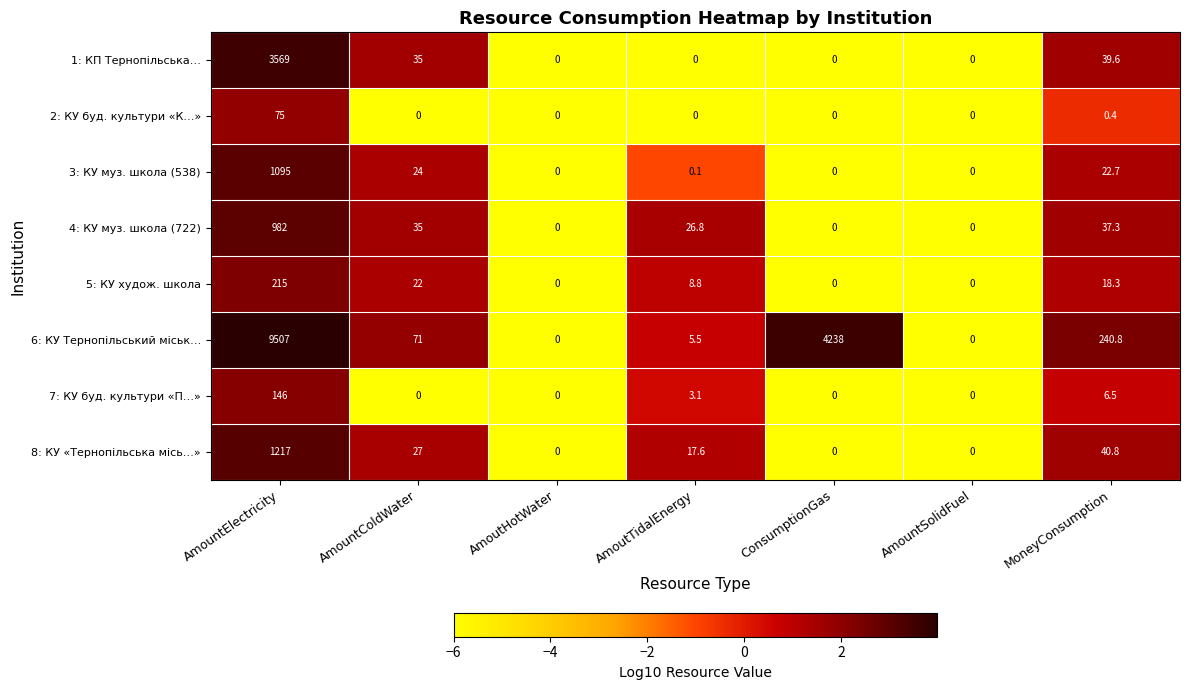

Which label corresponds to the largest value in the chart?

AmountElectricity